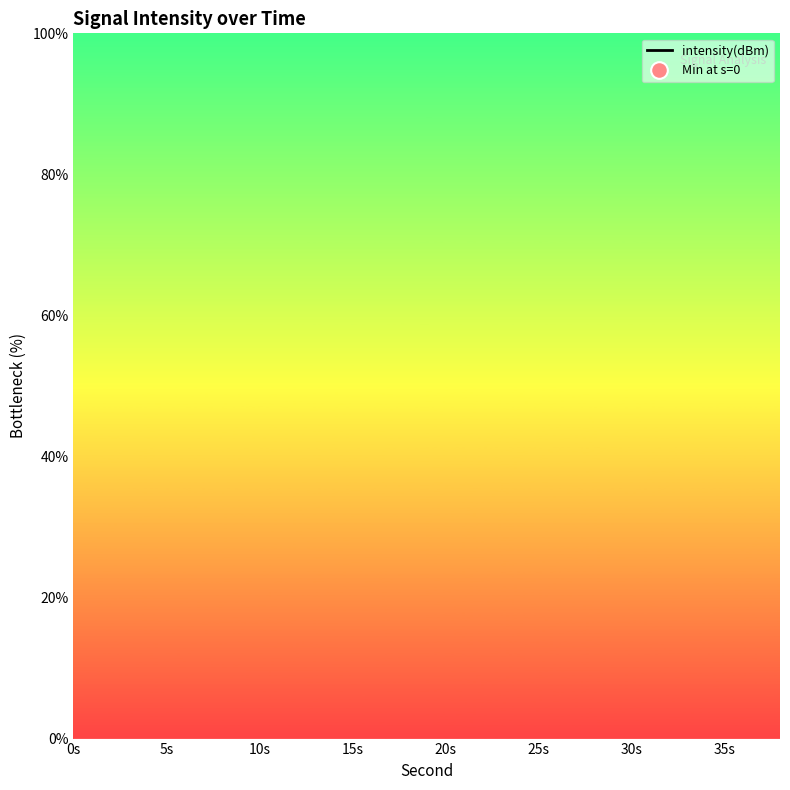

Does the chart have visible grid lines?

No